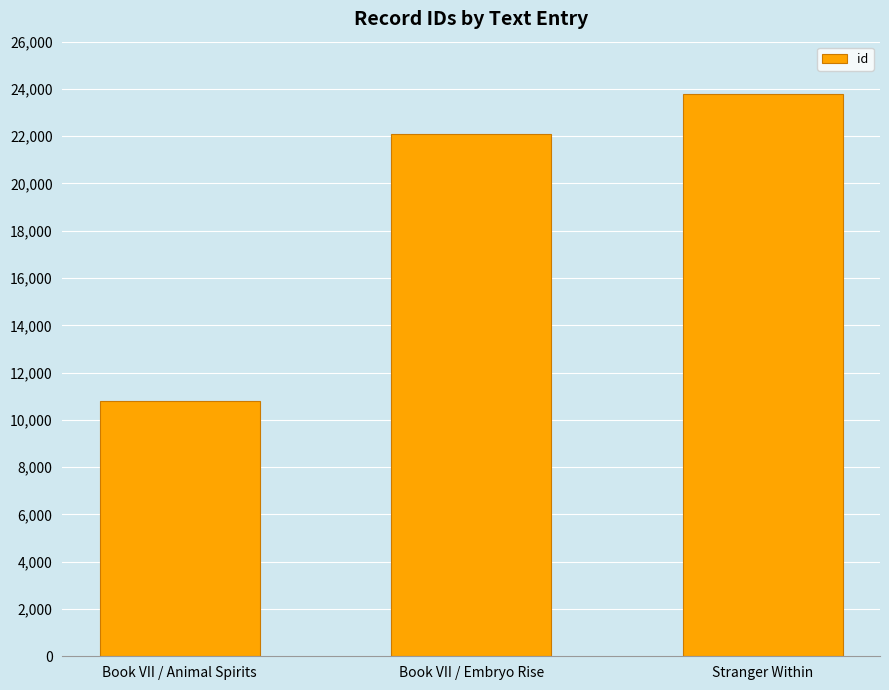

What is the difference between the values at Book VII / Embryo Rise and Stranger Within?

1664